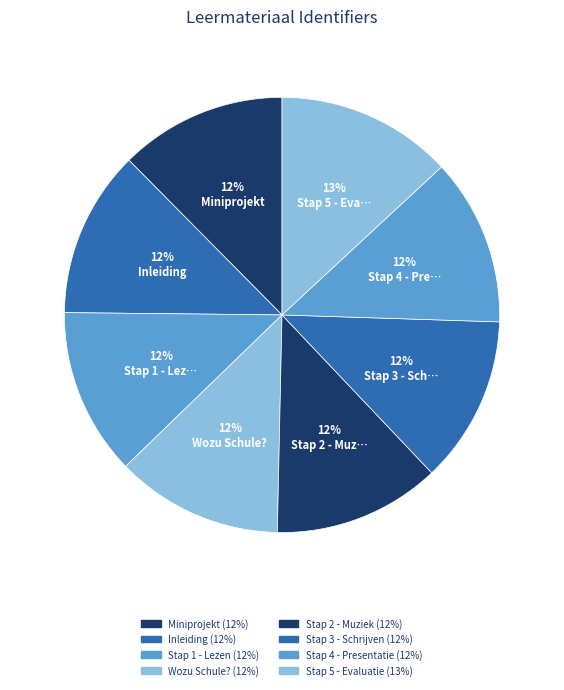

How many segments does this pie chart have?

8